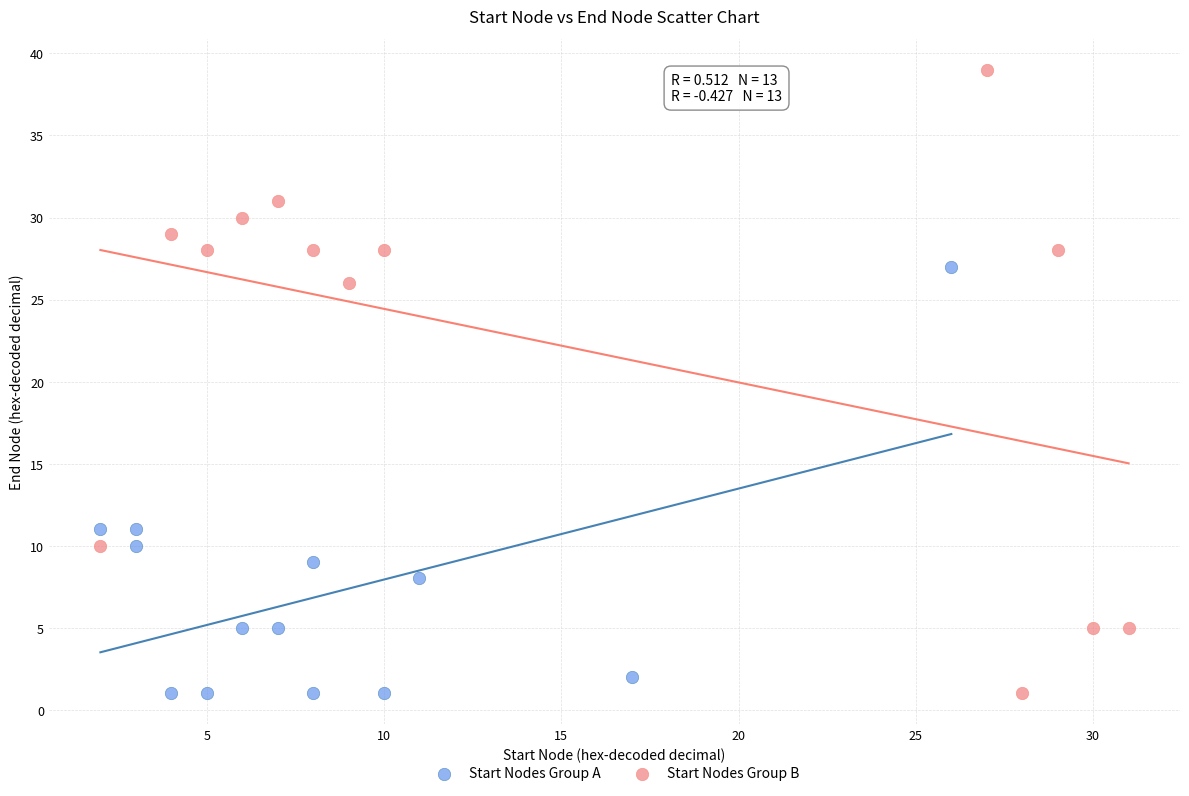

Which series contains the highest Y value?

Start Nodes Group B